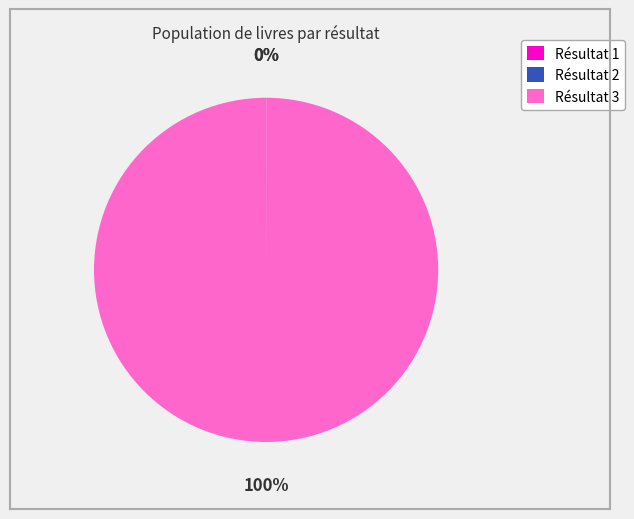

To the nearest percent, what is the average slice percentage?

33%